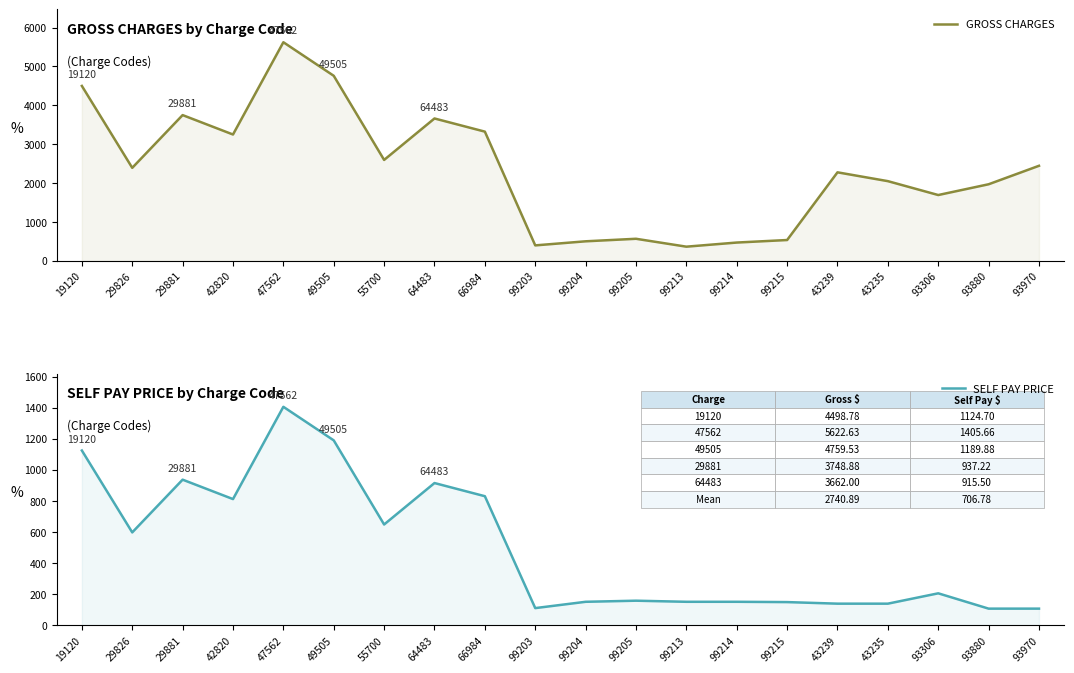

Which series has the largest range (max minus min)?

GROSS CHARGES